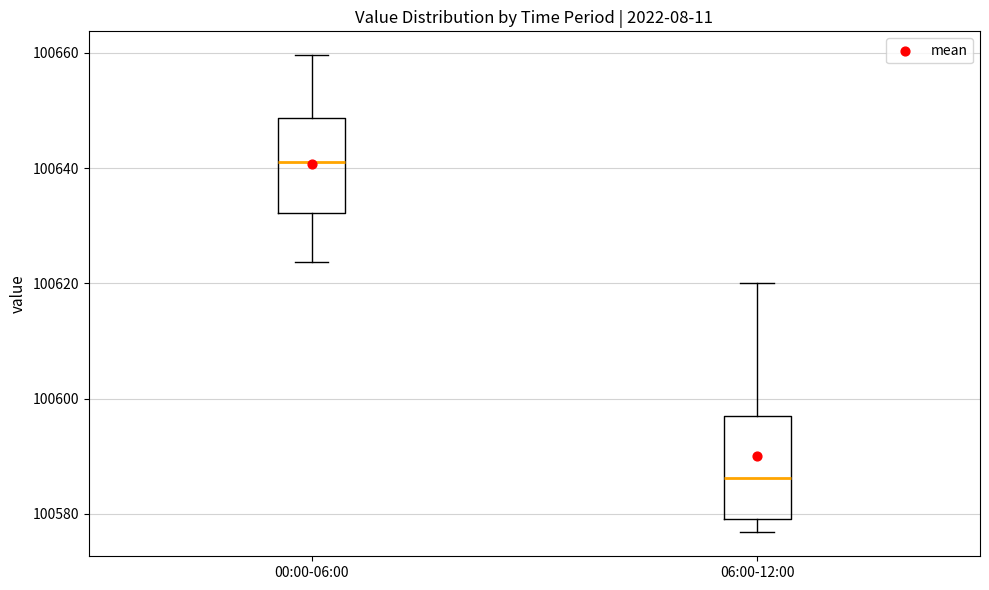

Which box's median line is the highest?

00:00-06:00